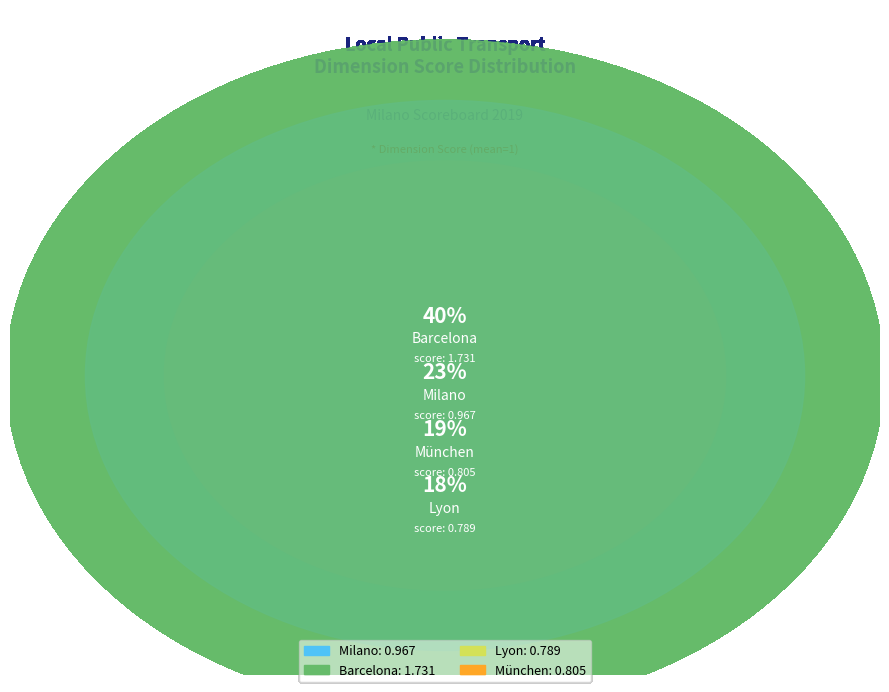

To the nearest percent, what is the difference between the München and Milano slice percentages?

4%